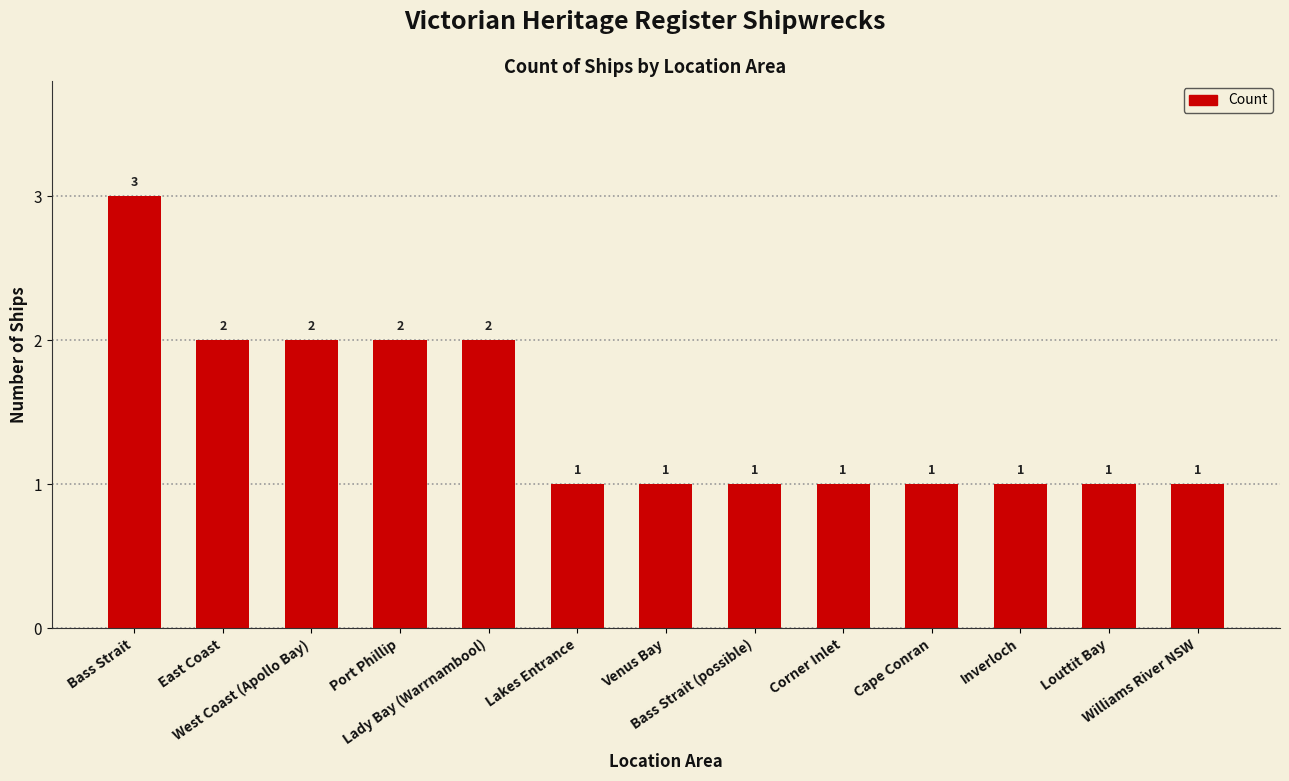

What is the sum of all values?

19